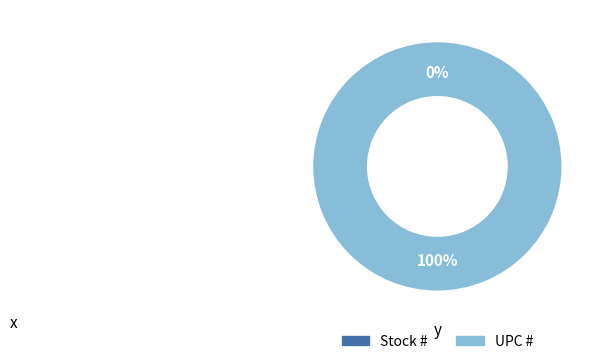

Is there any slice that represents more than half of the pie?

Yes